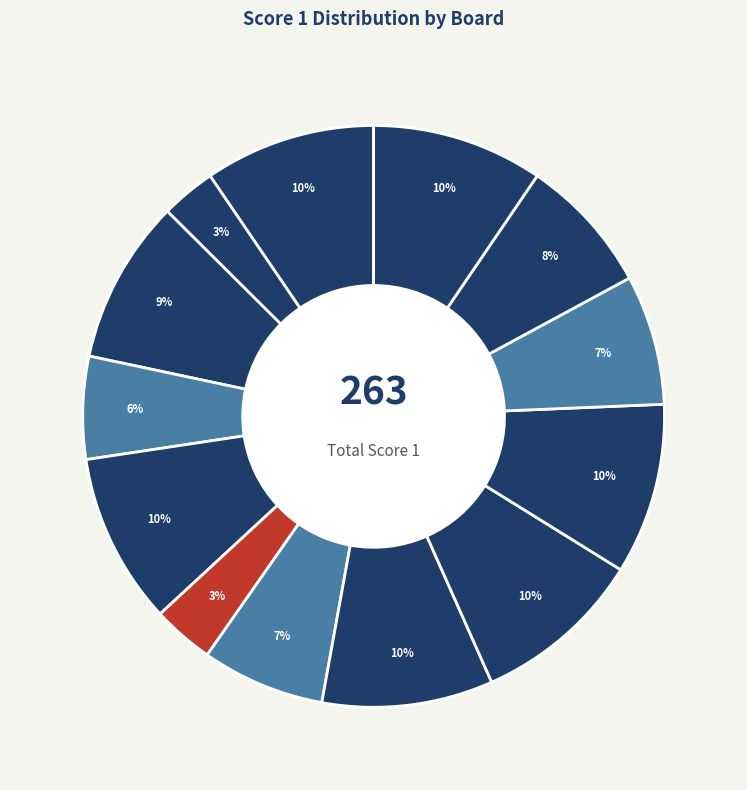

How many segments does this pie chart have?

13